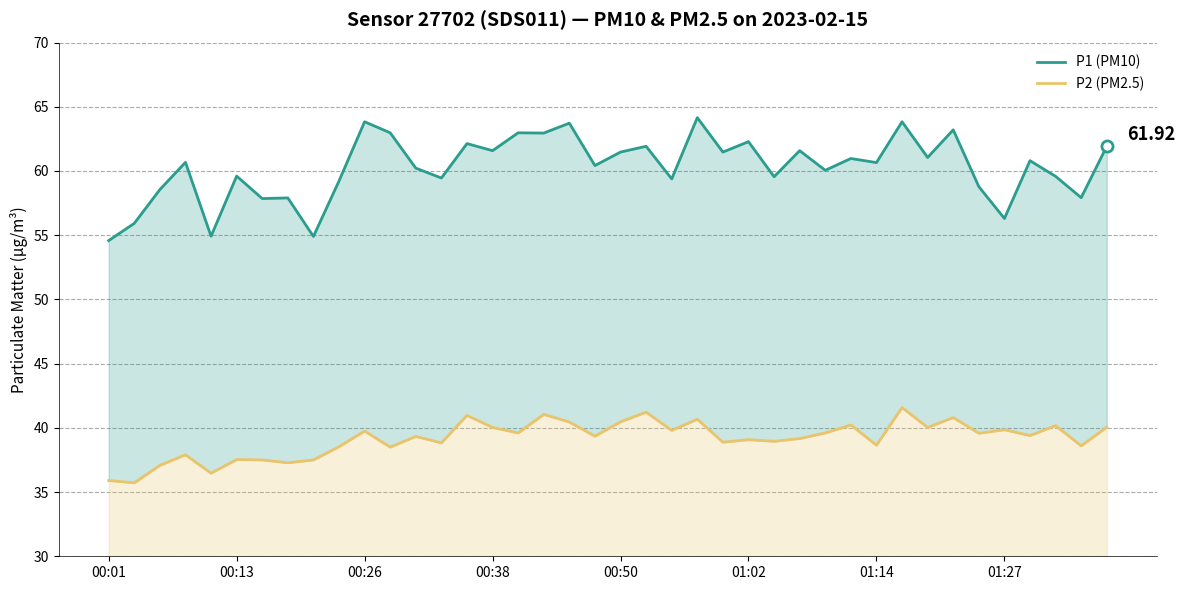

What are all the series names shown in the legend?

P1 (PM10), P2 (PM2.5)